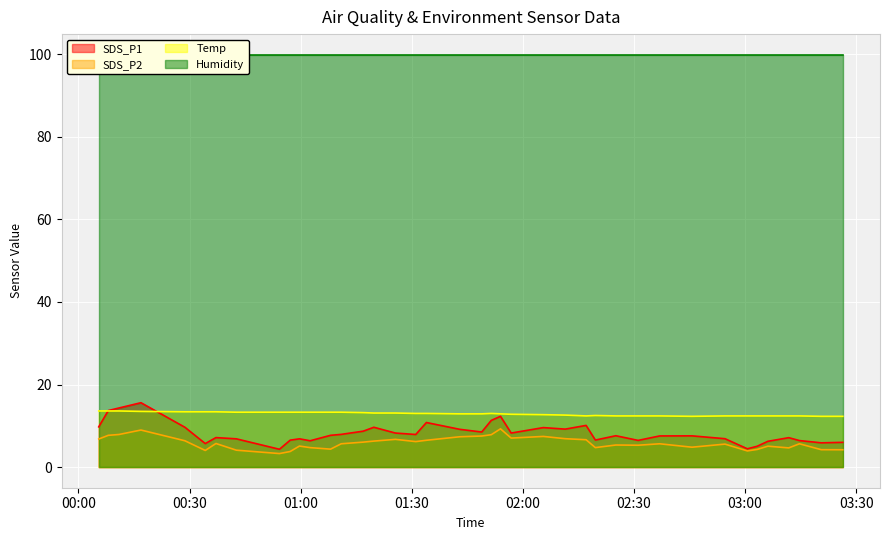

What is the difference between the second highest and minimum values in the SDS_P2 series?

5.7